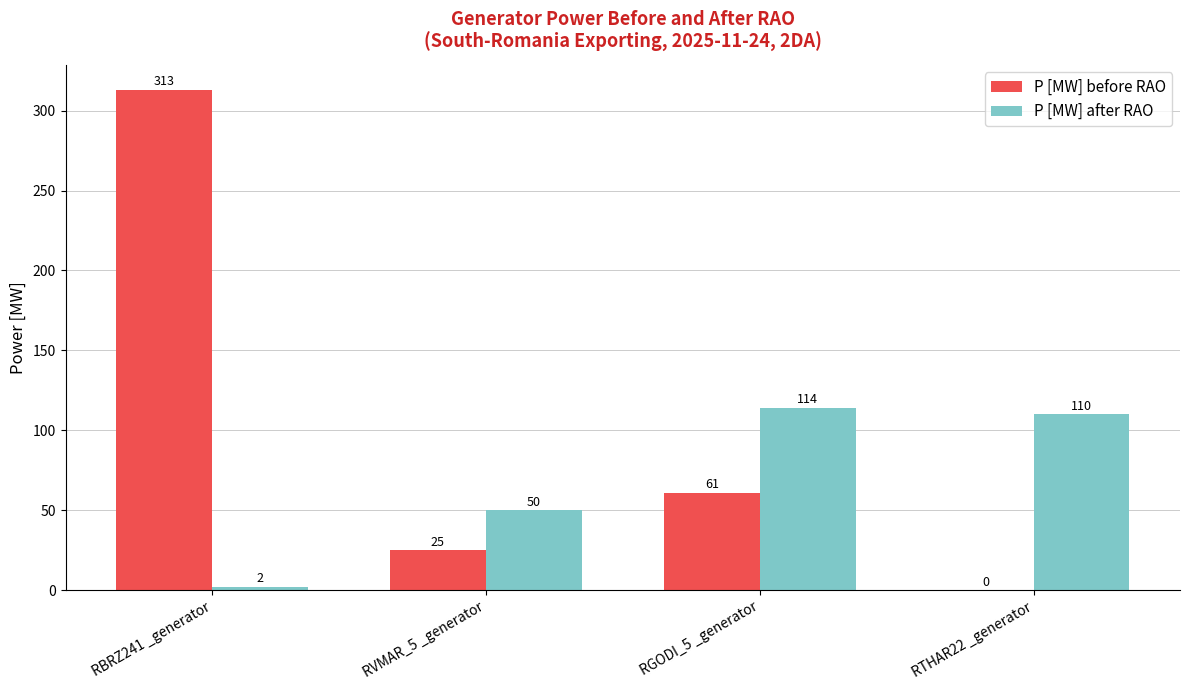

The P [MW] after RAO series shows 75 at RVMAR_5 _generator. True or false?

False